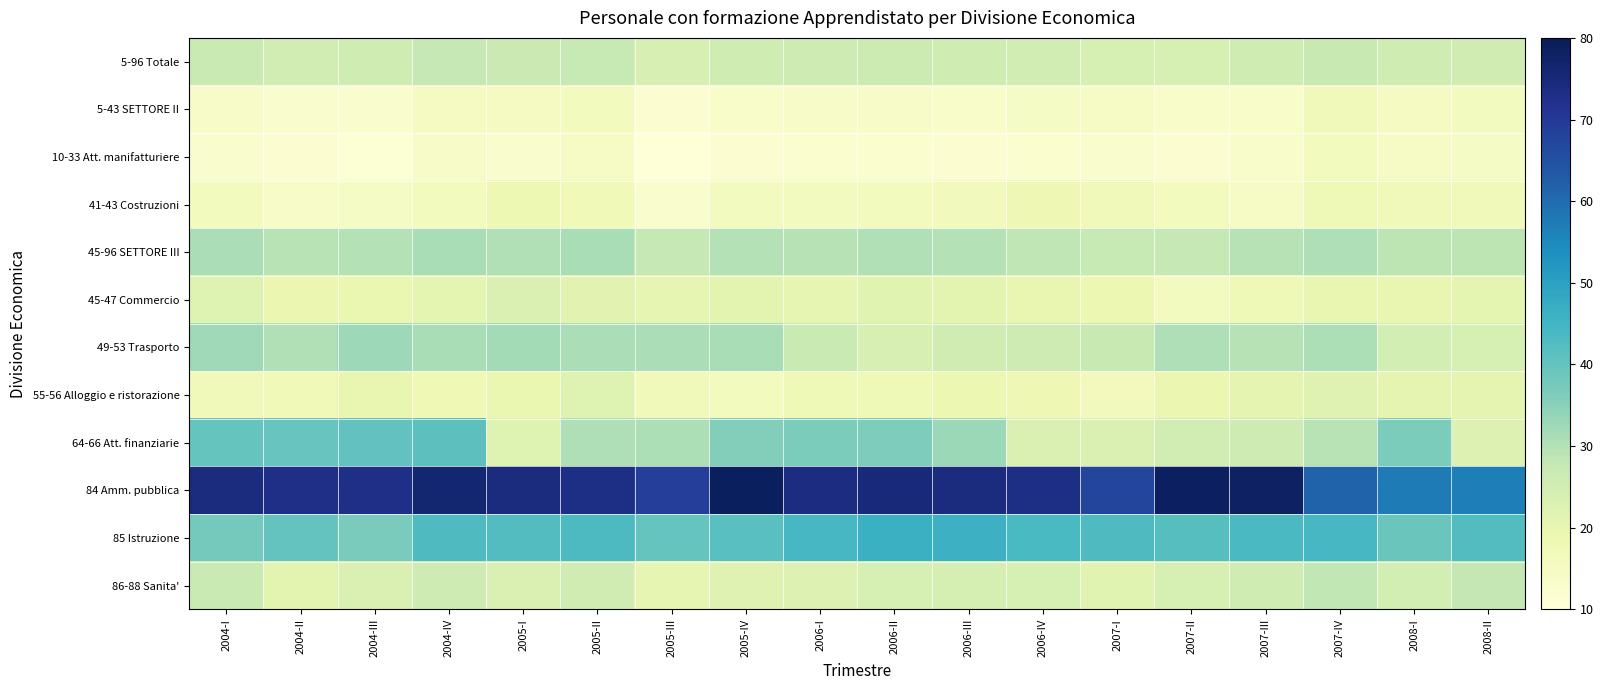

List the series in order of their peak value, lowest first.

10-33 Att. manifatturiere, 5-43 SETTORE II, 41-43 Costruzioni, 55-56 Alloggio e ristorazione, 45-47 Commercio, 5-96 Totale, 86-88 Sanita', 45-96 SETTORE III, 49-53 Trasporto, 64-66 Att. finanziarie, 85 Istruzione, 84 Amm. pubblica